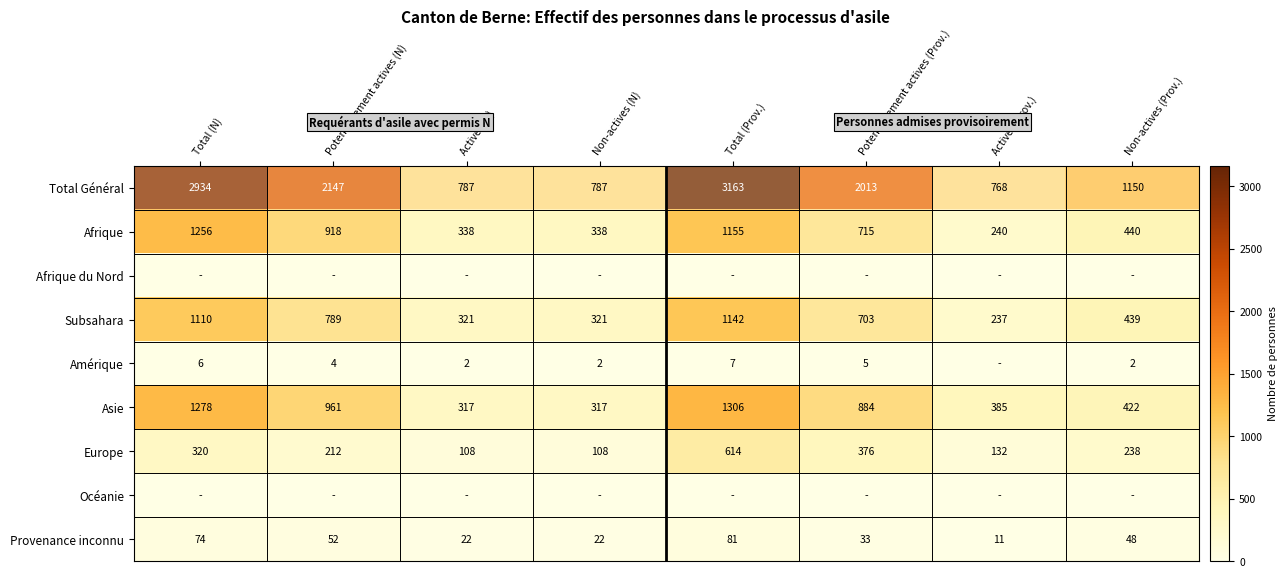

What is the highest value of the Afrique series?

1256